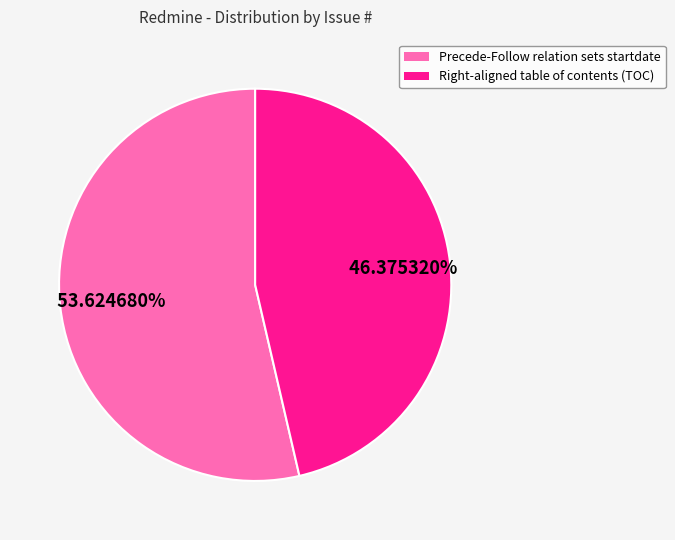

Which slice is the smallest?

Right-aligned table of contents (TOC)